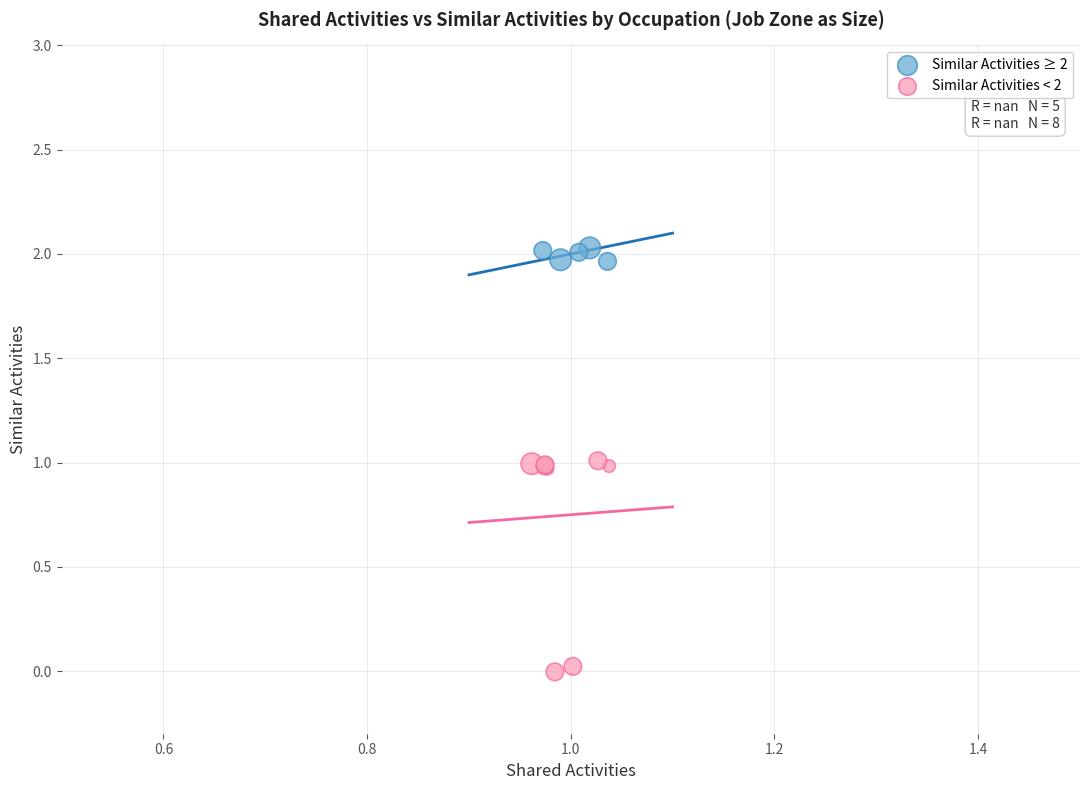

Which series has the widest spread of Y values?

Similar Activities < 2